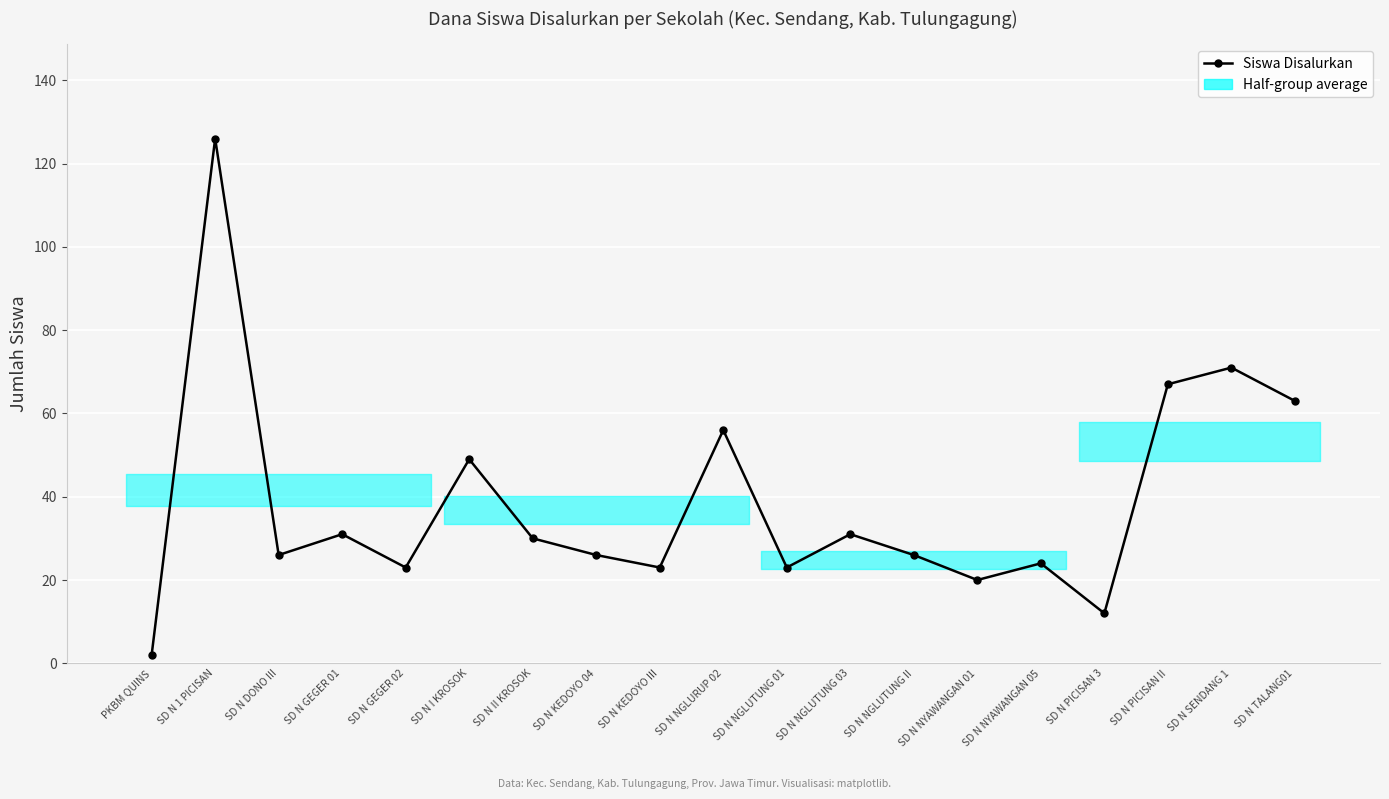

The chart shows a value of 83 at SD N I KROSOK. True or false?

False